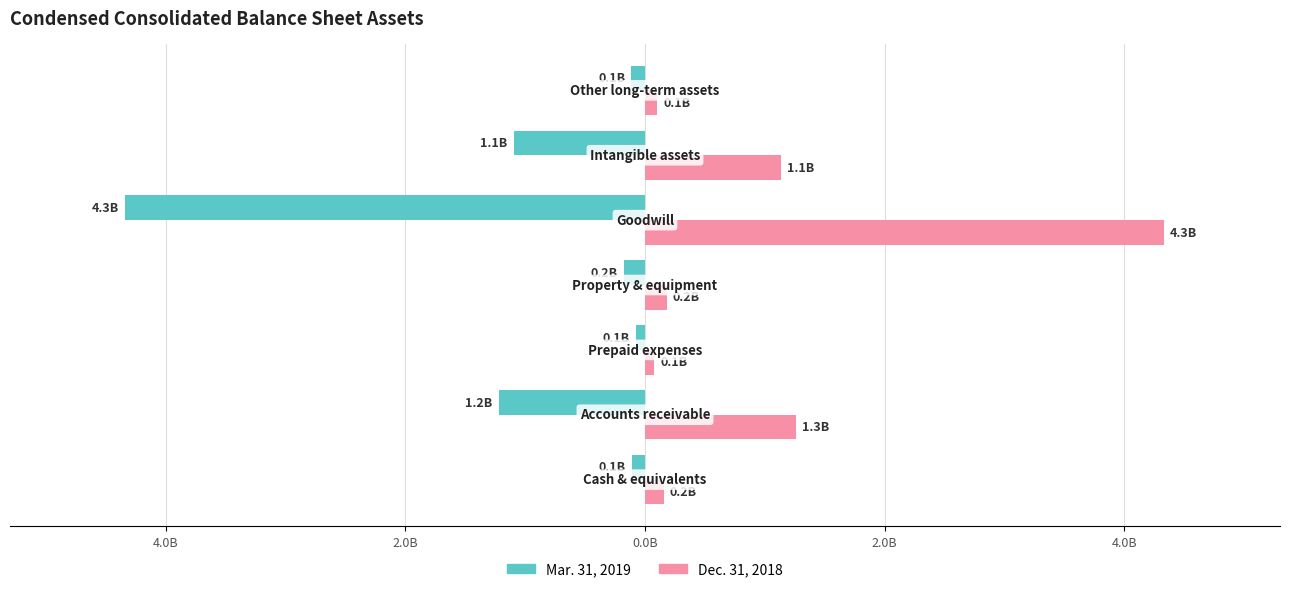

What are all the series names shown in the legend?

Mar. 31, 2019, Dec. 31, 2018